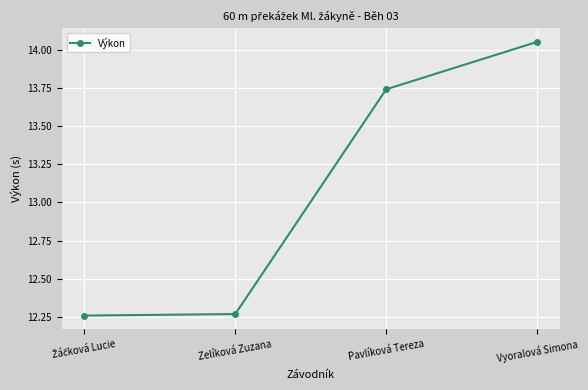

What is the change in value from Zelíková Zuzana to Pavlíková Tereza?

+1.5